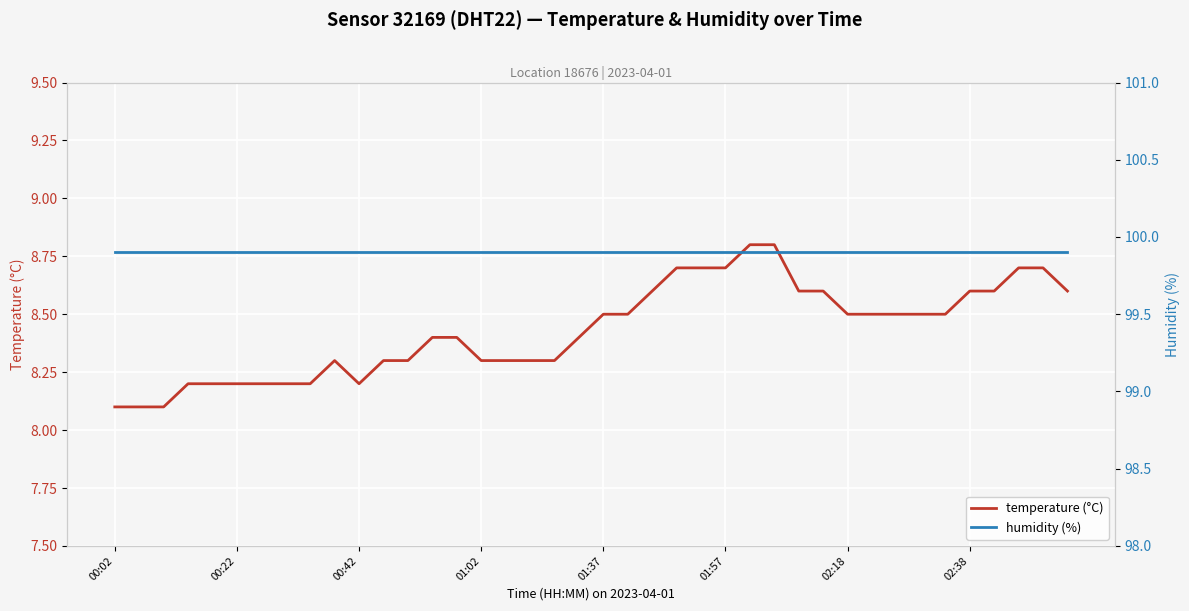

What is the lowest value of the temperature (°C) series?

8.1